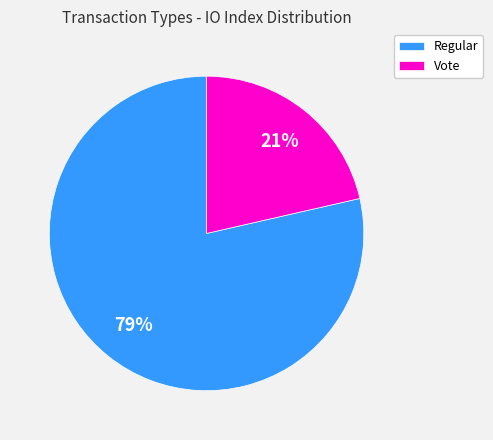

To the nearest percent, what percentage of the pie is Vote?

21%